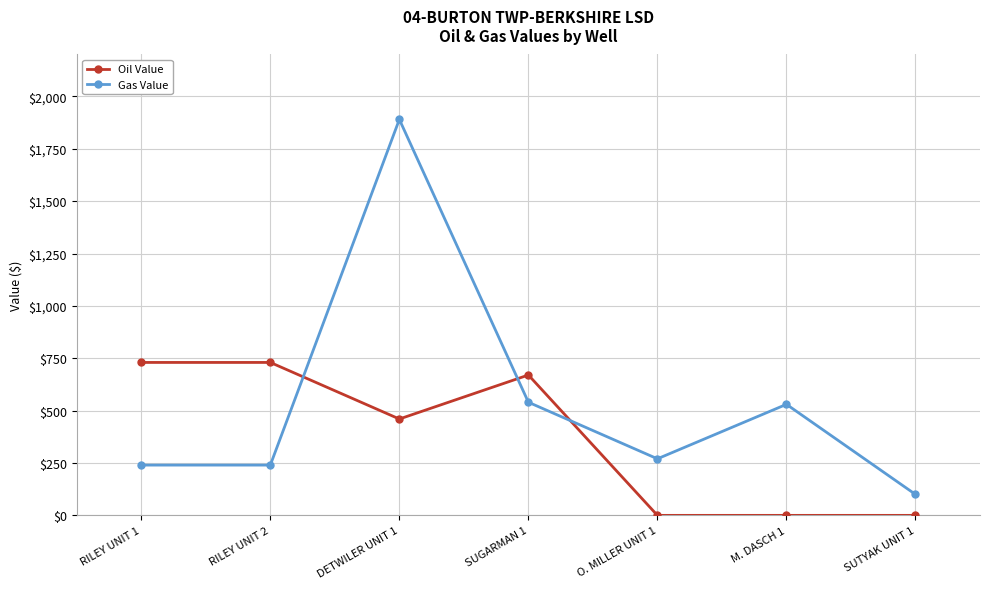

At which category does the chart reach its peak across all series?

DETWILER UNIT 1